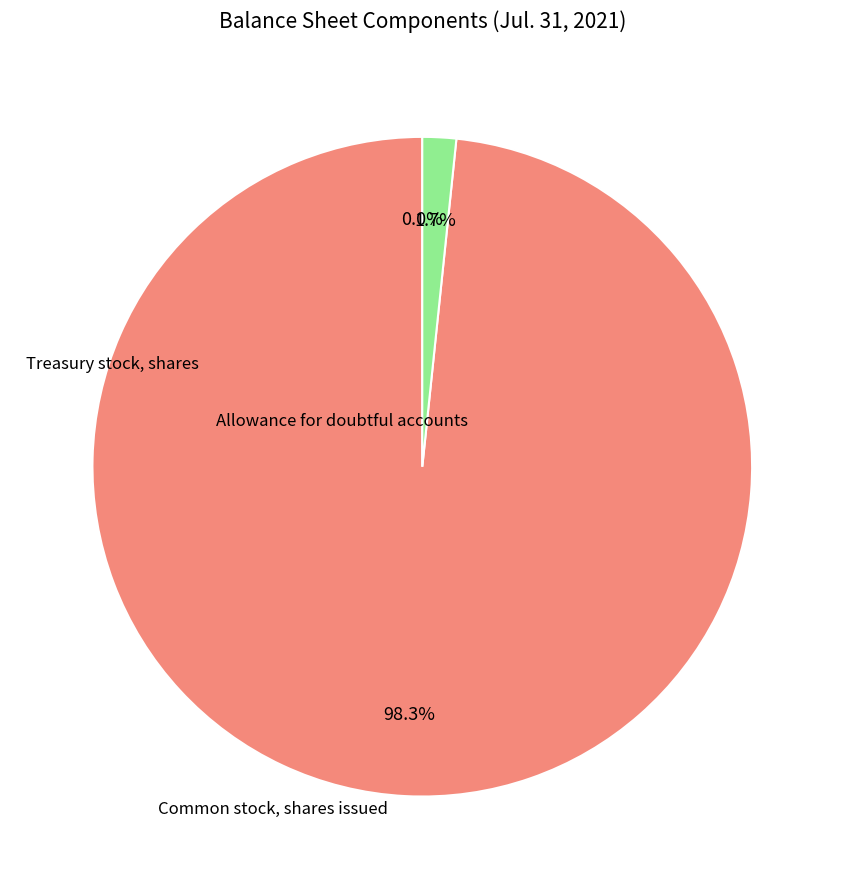

Is there any slice that represents more than half of the pie?

Yes